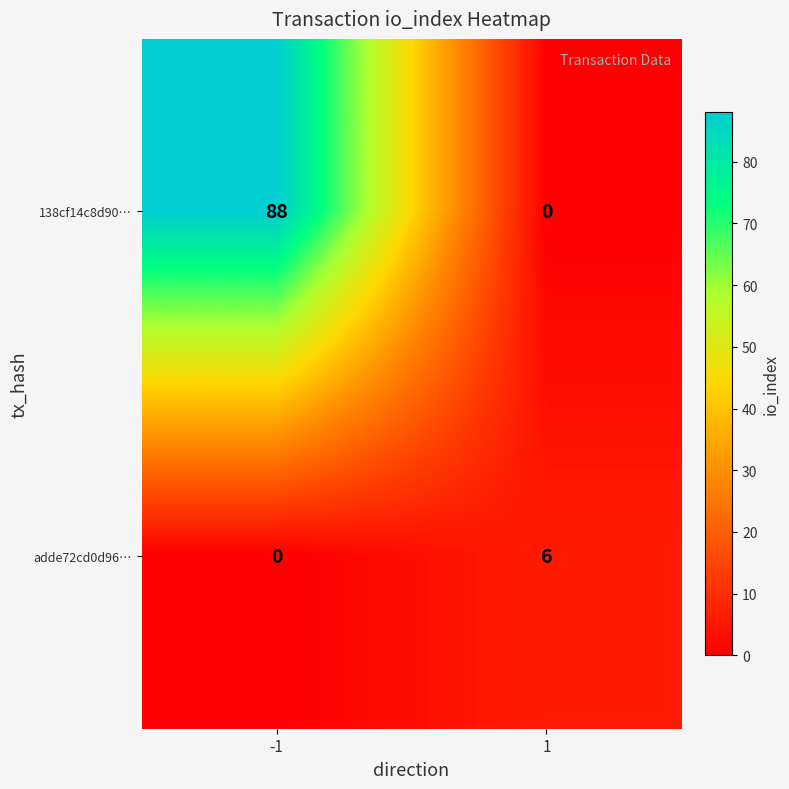

What is the sum of the adde72cd0d96… values at 1 and -1?

6